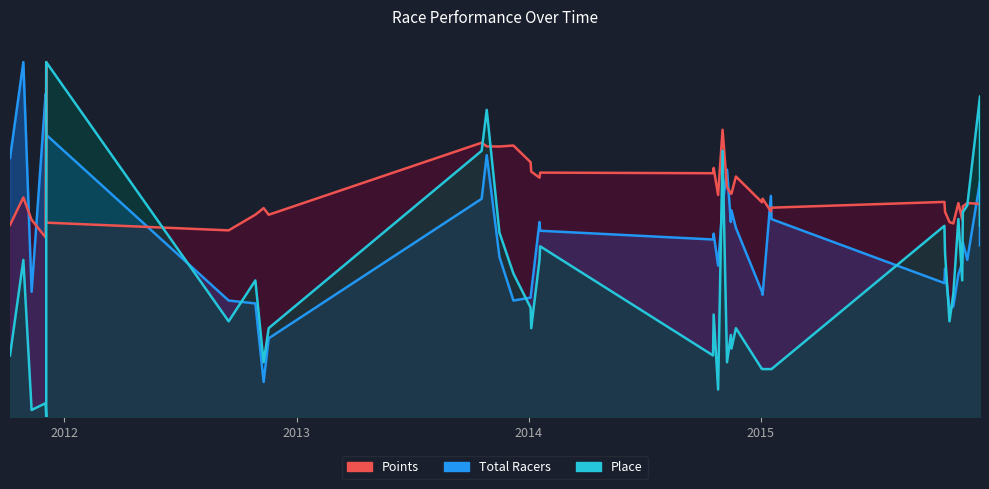

At which category does Points reach its first local peak?

2011-10-29